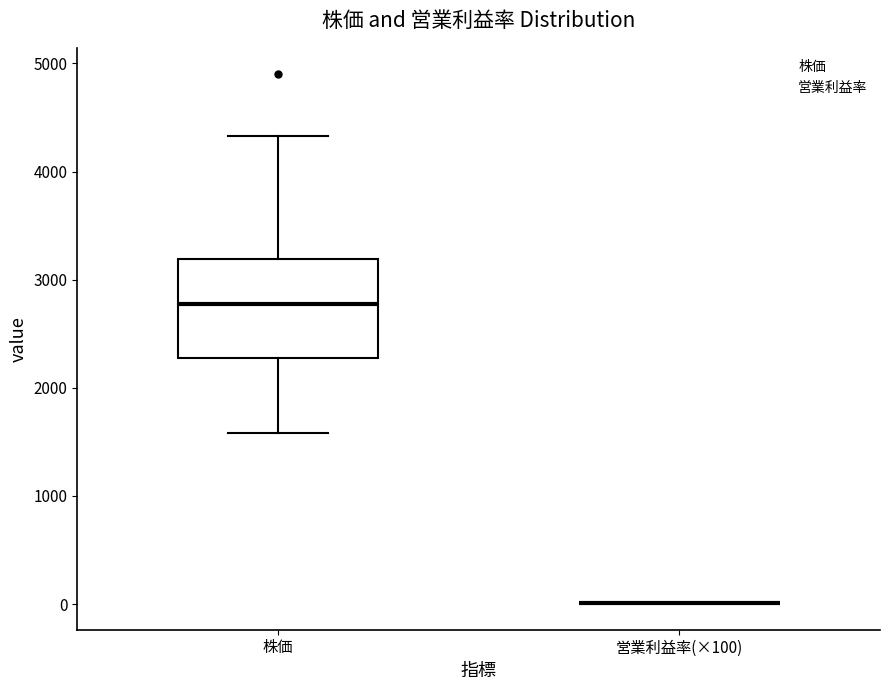

Comparing the boxes themselves (not the whiskers), which one is the tallest?

株価